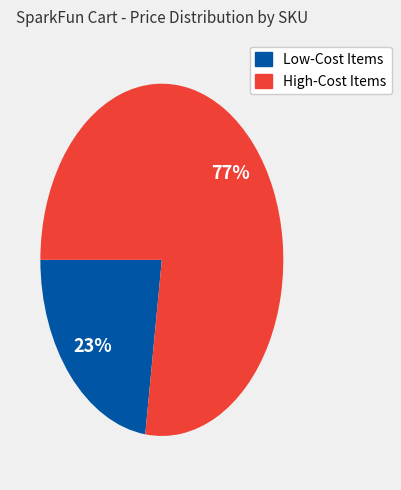

Is there a majority slice in this chart?

Yes